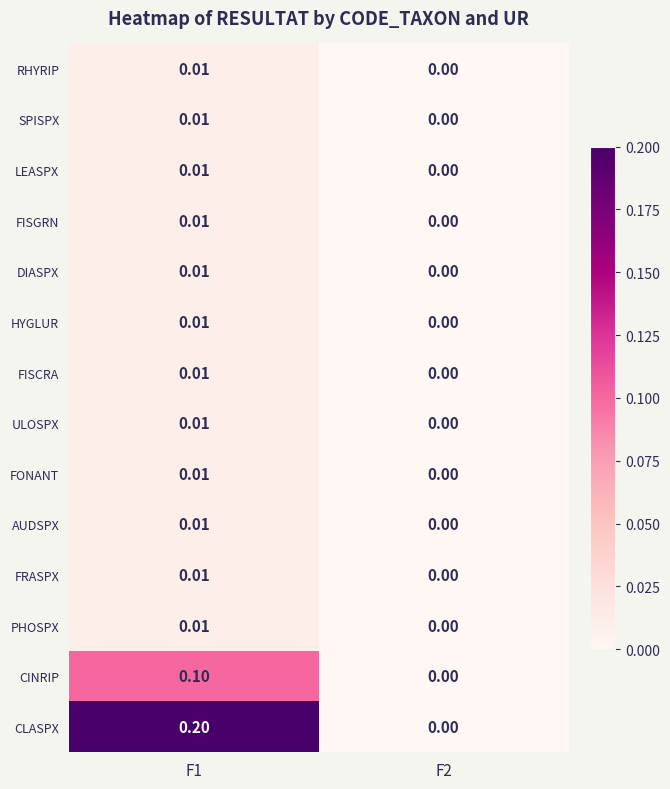

Is the value of CINRIP at F2 greater than the value of CLASPX at F1?

No